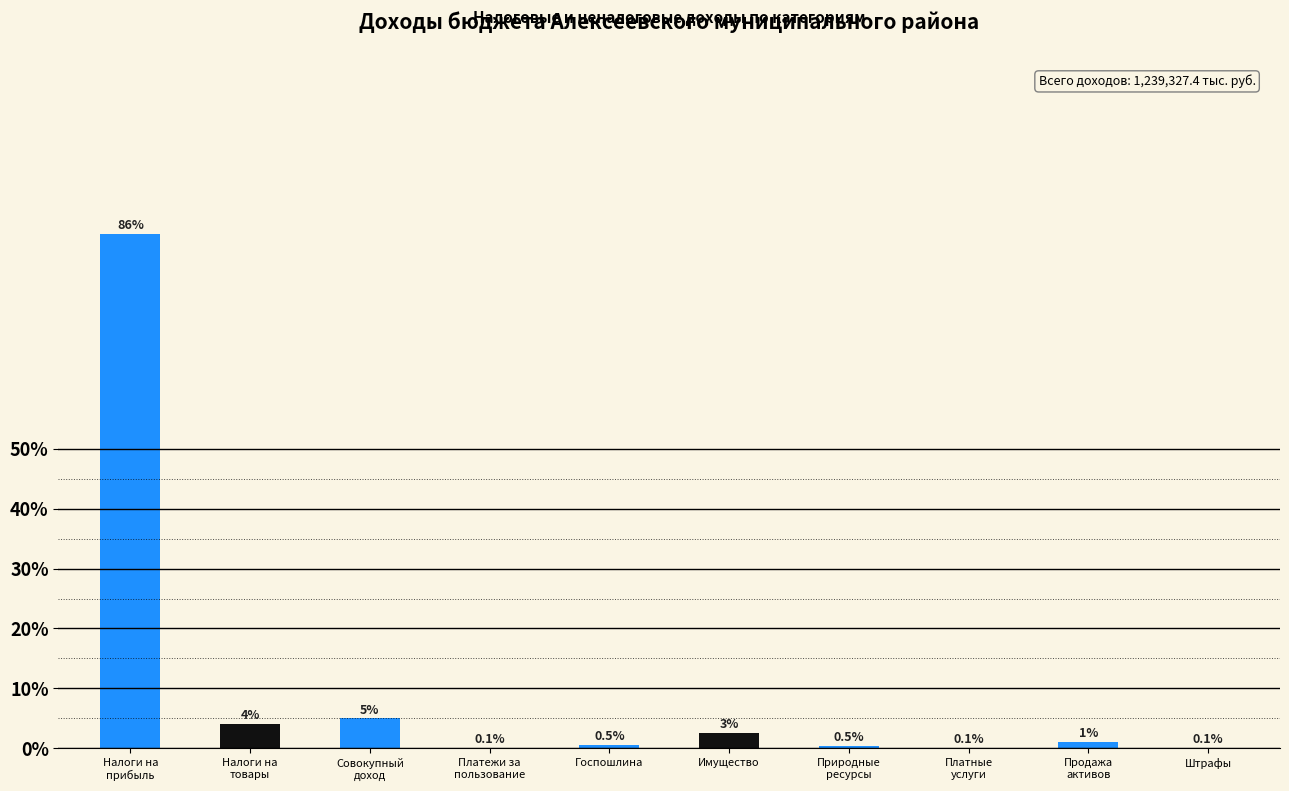

What is the sum of all values?

100.0